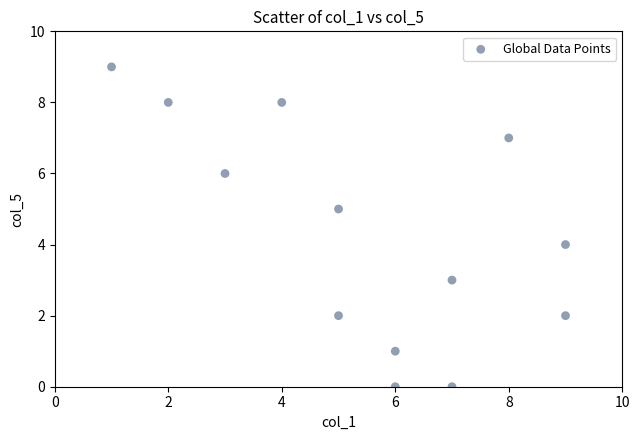

What is the range of X values (max minus min)?

8